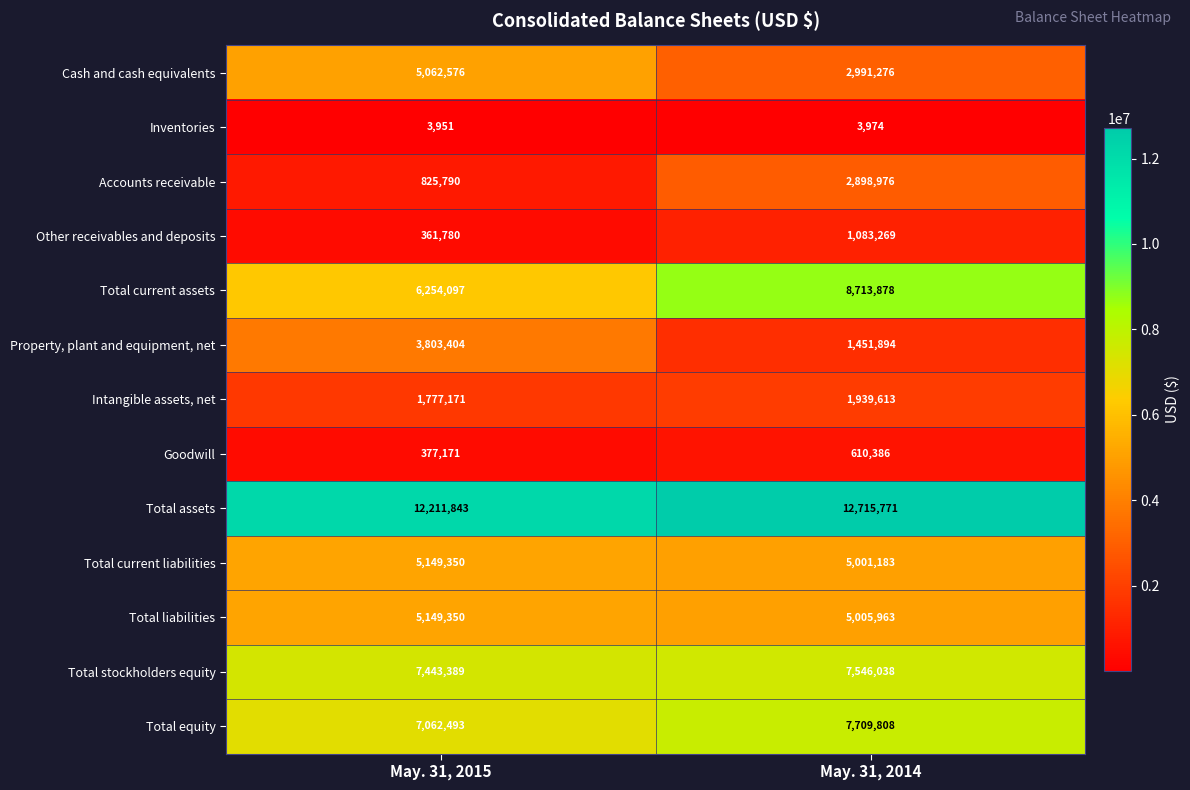

What is the spread (max minus min) of values at May. 31, 2014?

12711797